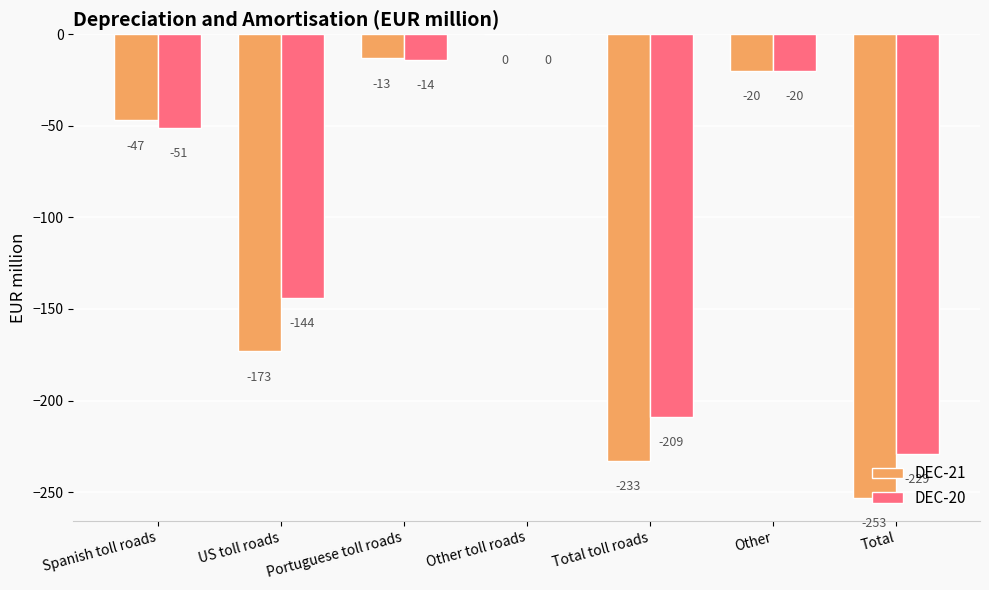

The value of DEC-21 at Portuguese toll roads is -13. True or false?

True